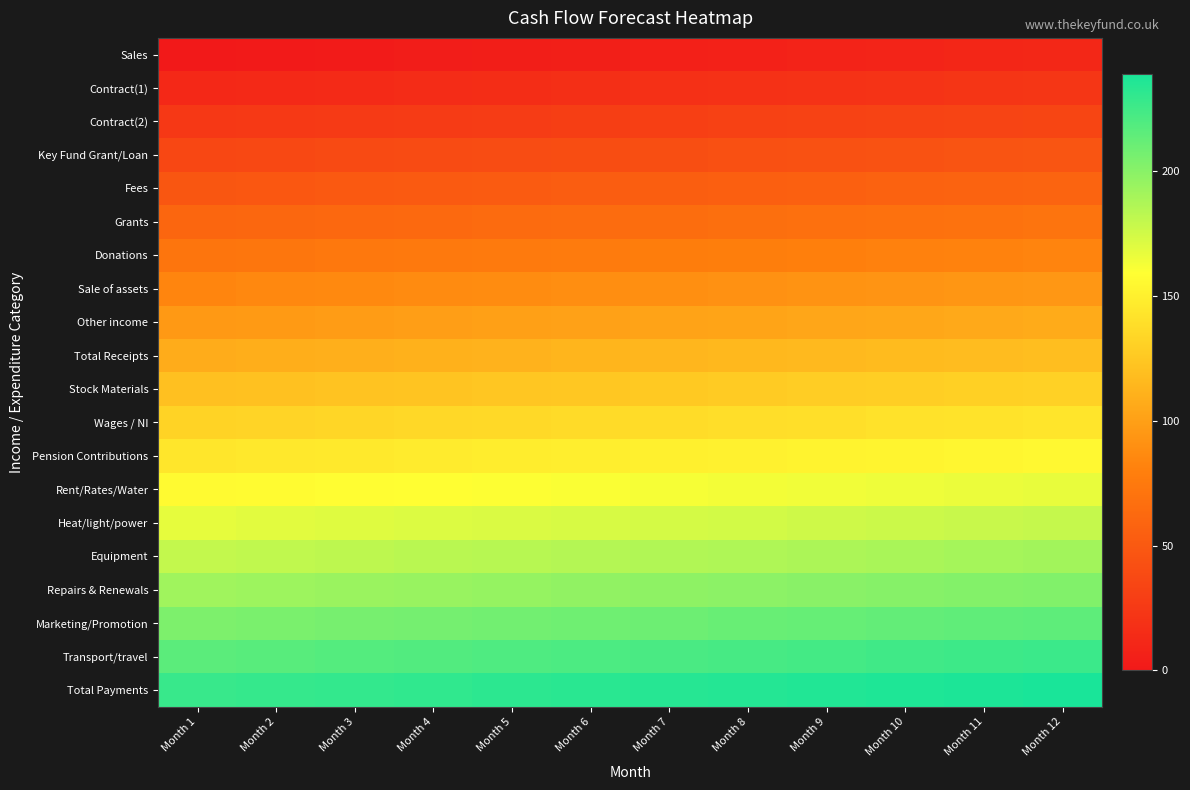

Rank the series at Month 7 from highest to lowest value.

Total Payments, Transport/travel, Marketing/Promotion, Repairs & Renewals, Equipment, Heat/light/power, Rent/Rates/Water, Pension Contributions, Wages / NI, Stock Materials, Total Receipts, Other income, Sale of assets, Donations, Grants, Fees, Key Fund Grant/Loan, Contract(2), Contract(1), Sales